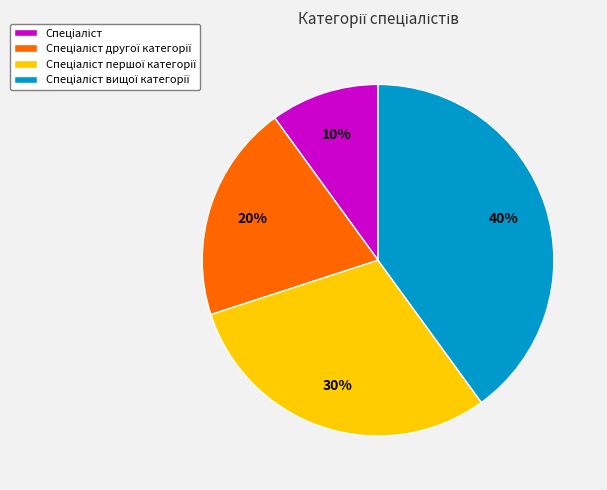

To the nearest percent, what is the average slice percentage?

25%